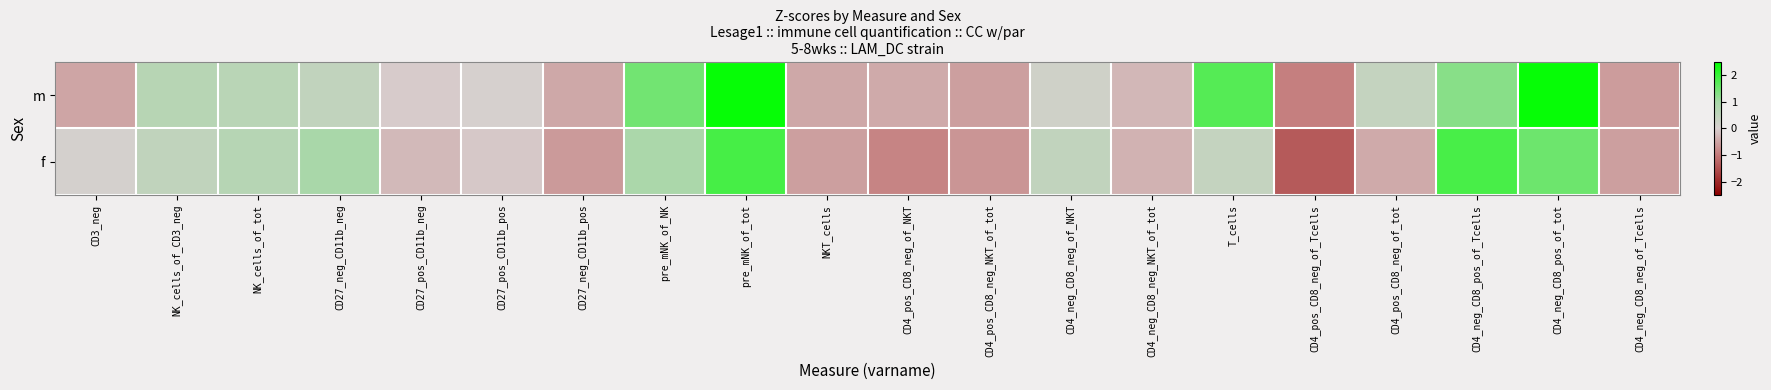

At which category is the sum across all series the highest?

pre_mNK_of_tot